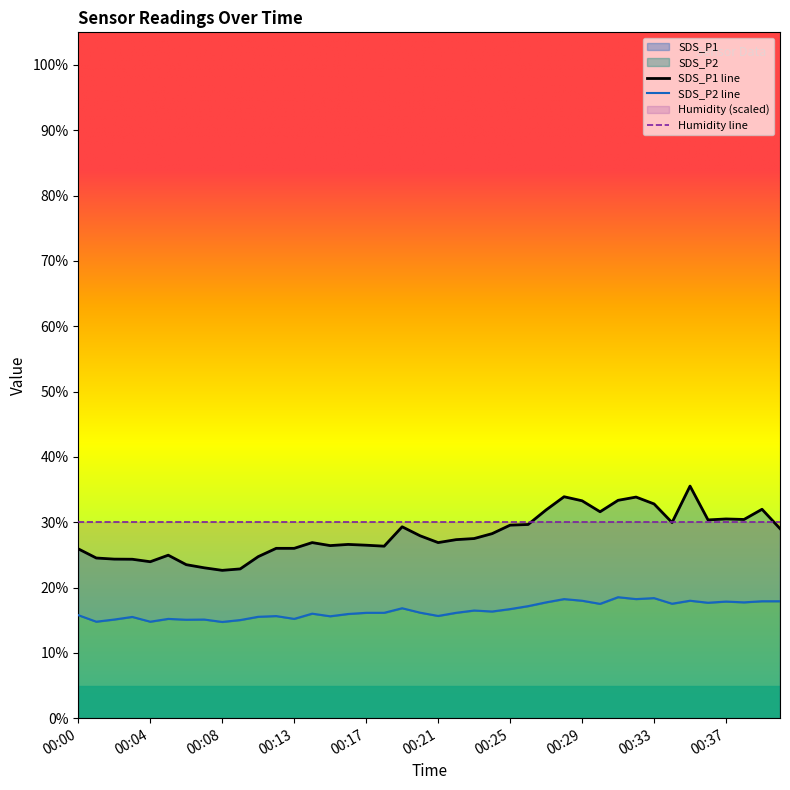

How many interior local peaks does the SDS_P1 series have?

9